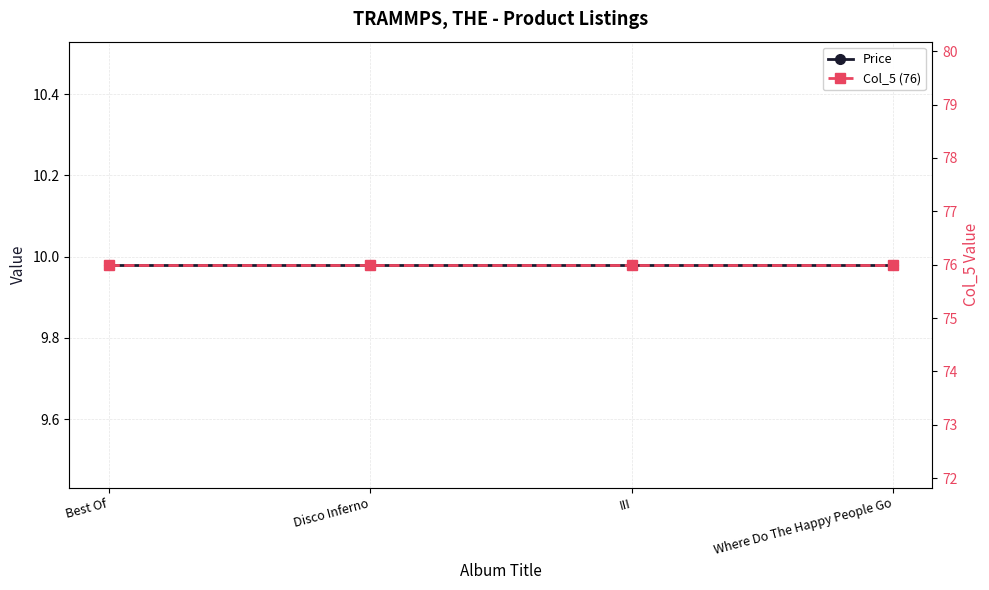

The Price series shows 10.0 at Best Of. True or false?

True